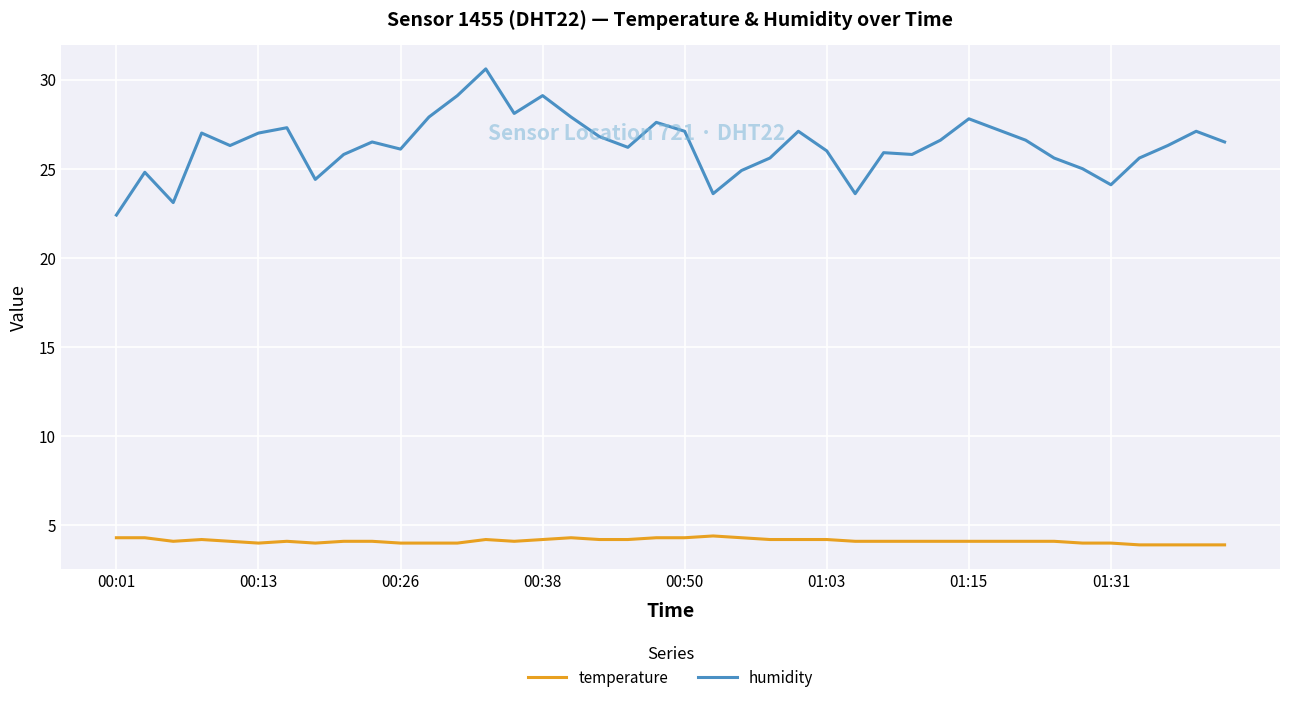

True or false: temperature and humidity cross at least once.

False